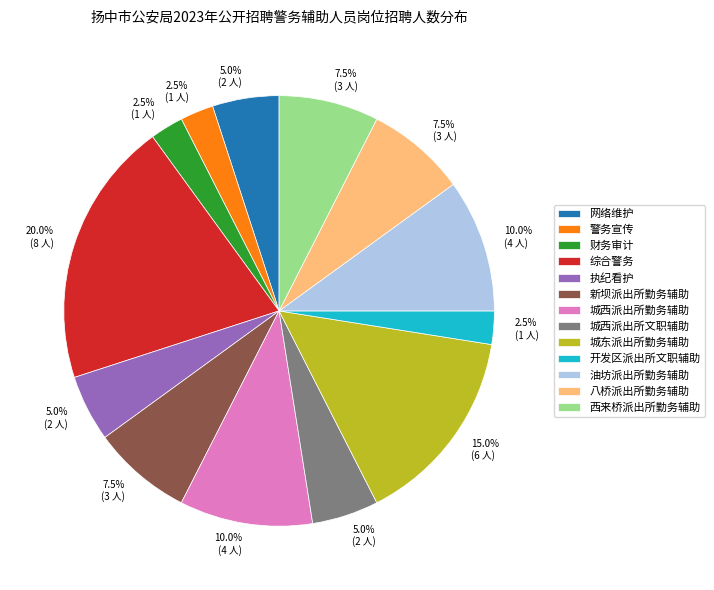

Which category has the biggest portion of the pie?

综合警务